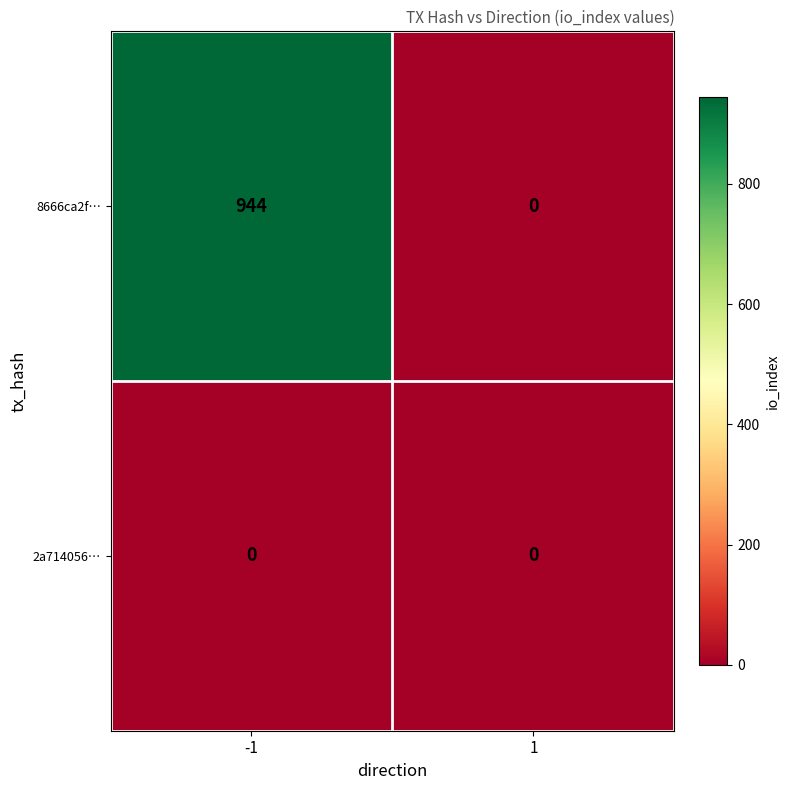

Which series changed the most between -1 and 1?

8666ca2f…